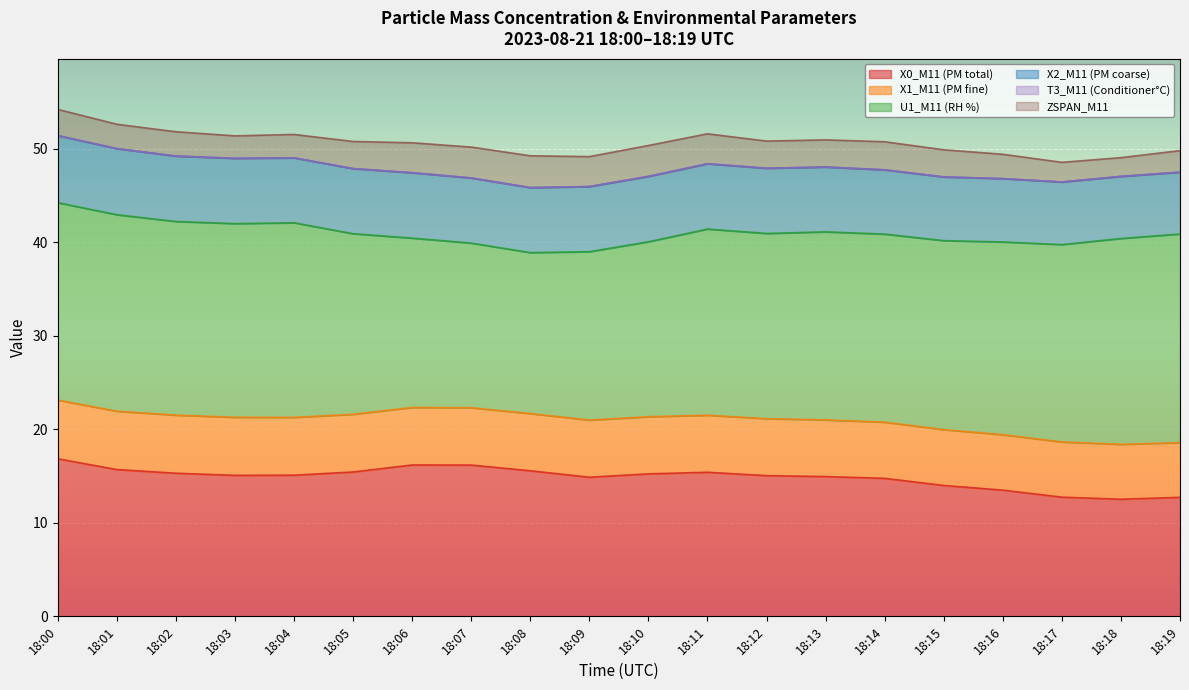

What is the difference between the maximum and minimum values in the U1_M11 (RH %) series?

5.1